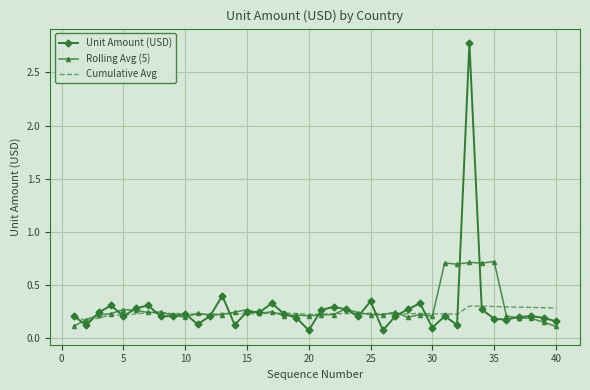

Which series has the largest range (max minus min)?

Unit Amount (USD)